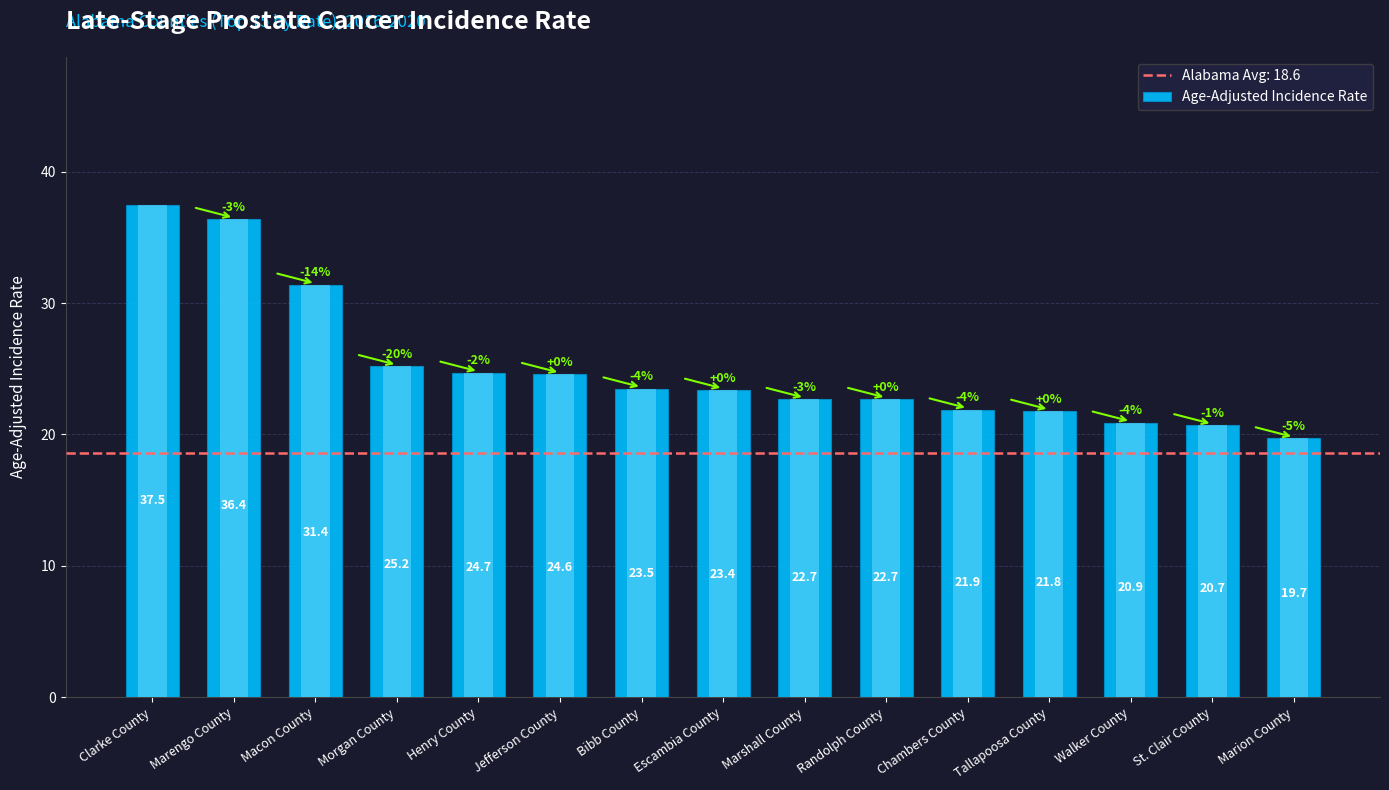

How many values are below 23?

7